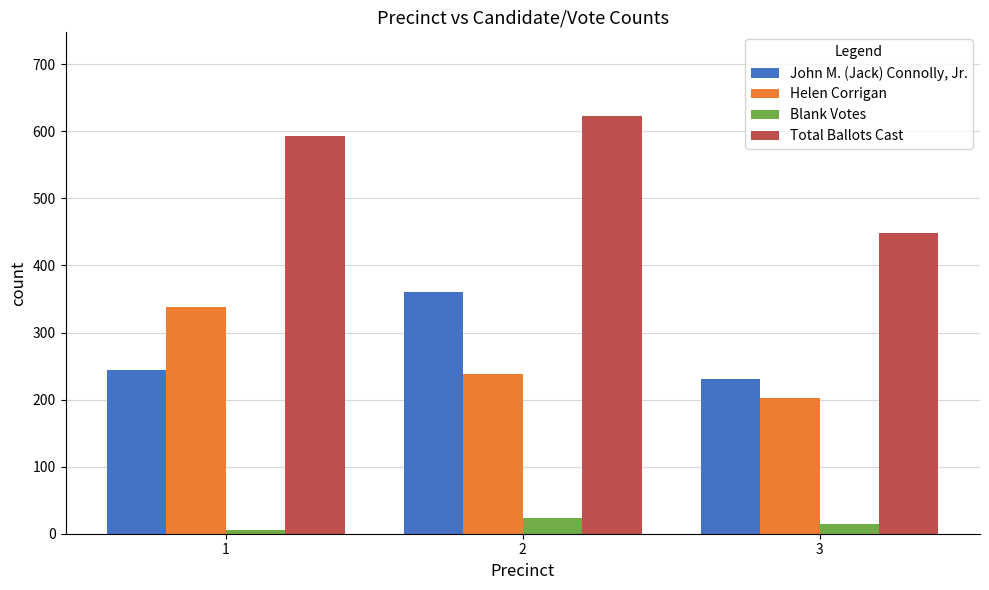

Which category has the highest value in the Blank Votes series?

2